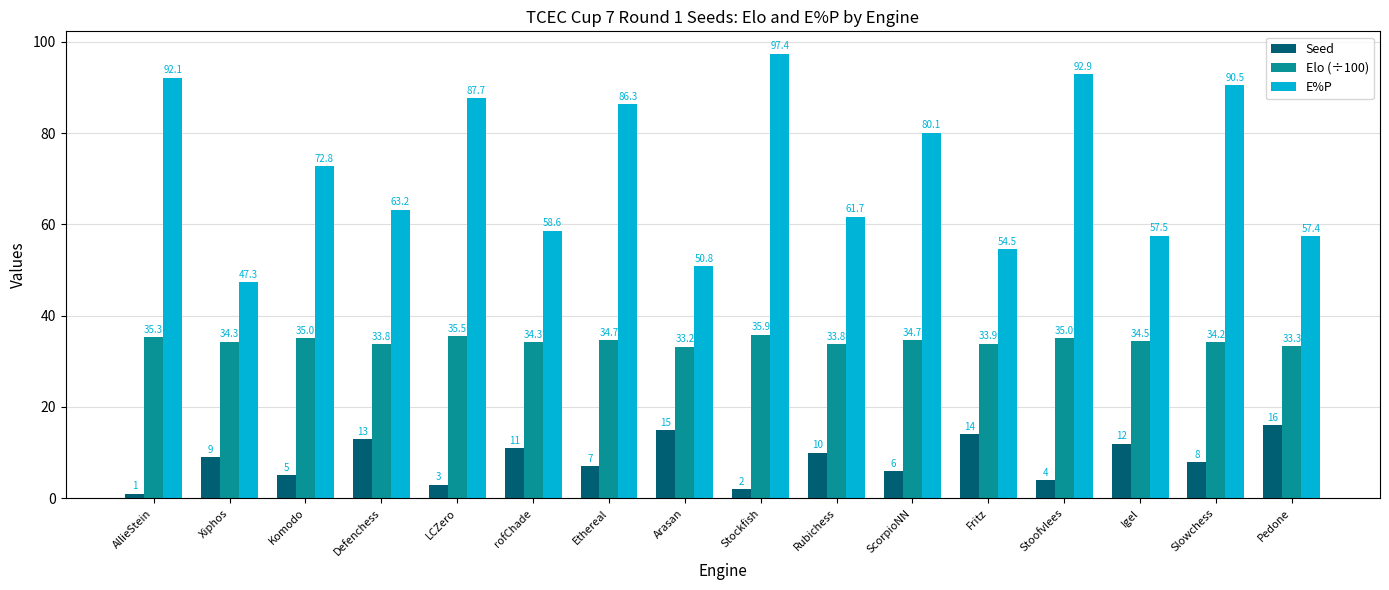

Which series changed the most between Komodo and LCZero?

E%P